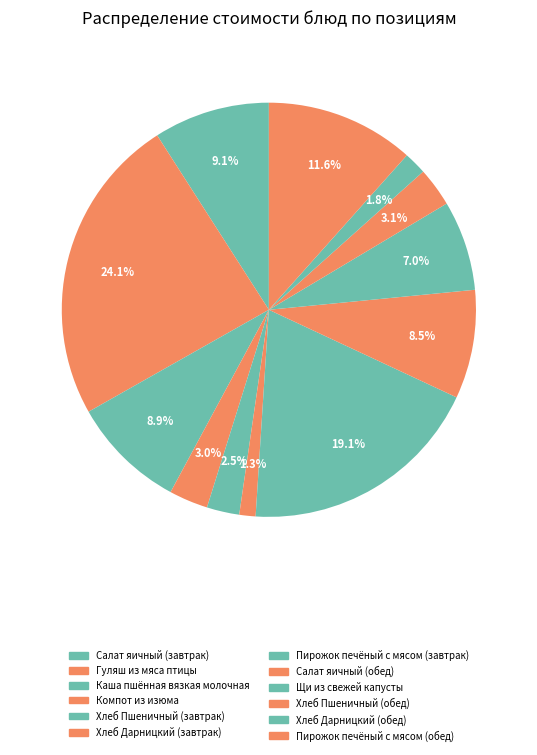

How many segments does this pie chart have?

12